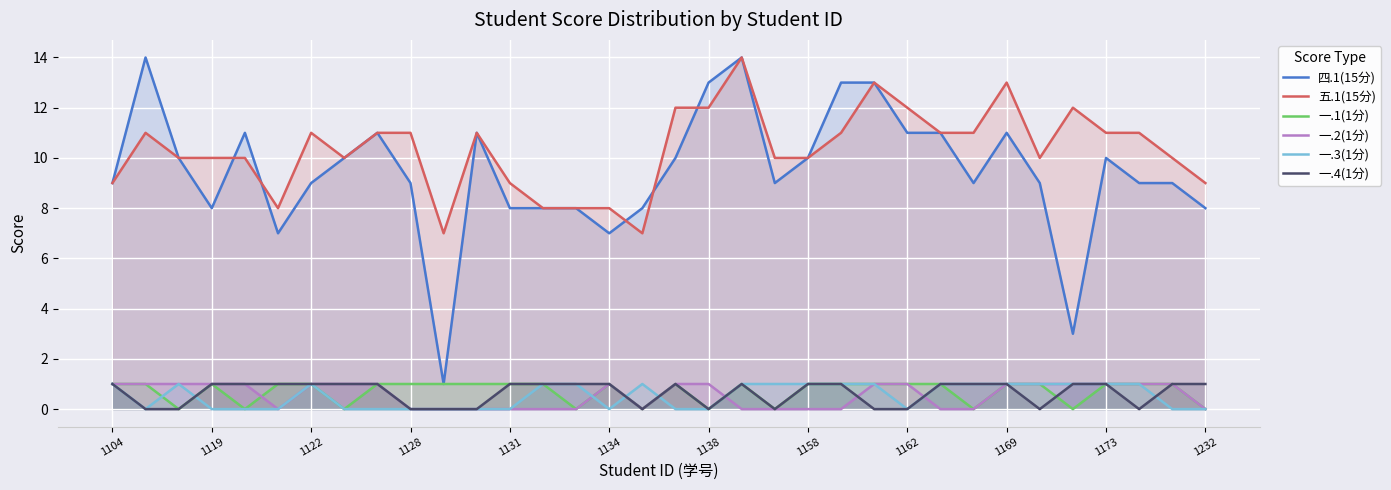

At which category is the sum across all series the highest?

19